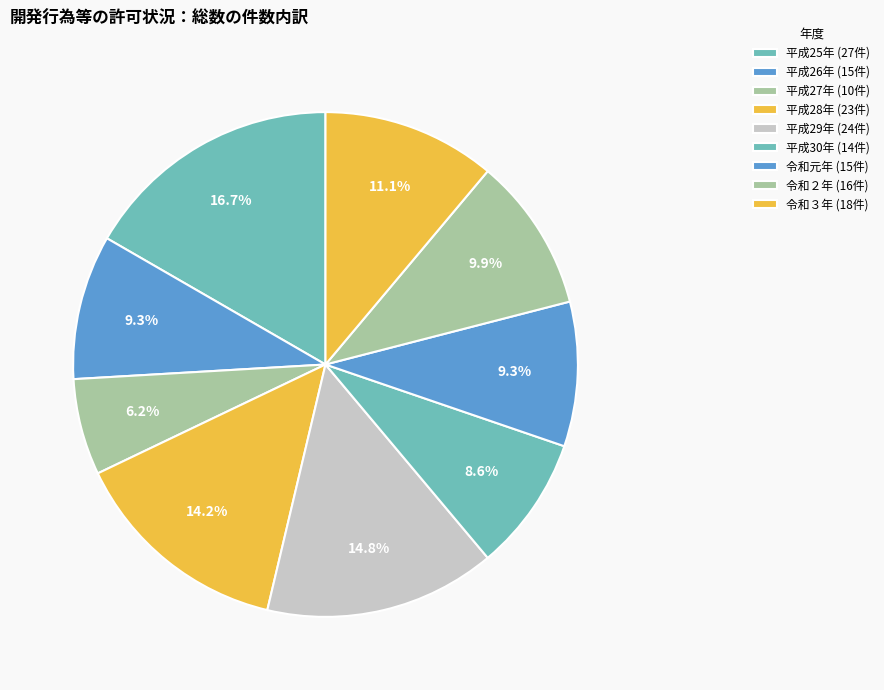

True or false: 平成30年 accounts for 3% of the total.

False